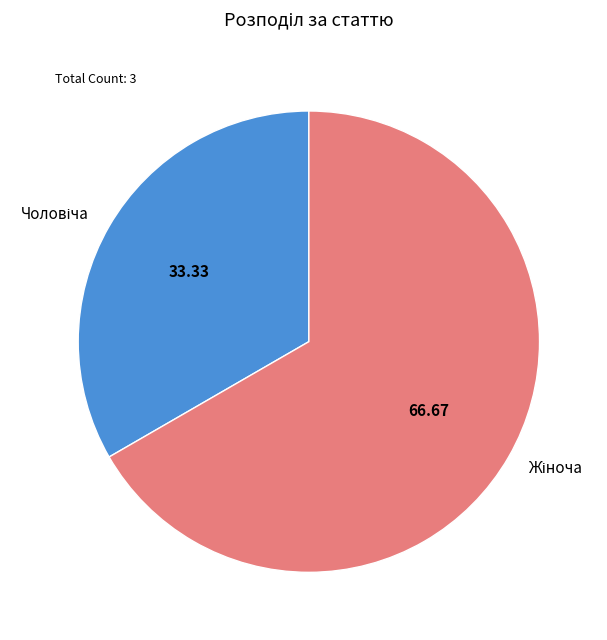

How many slices are in this pie chart?

2